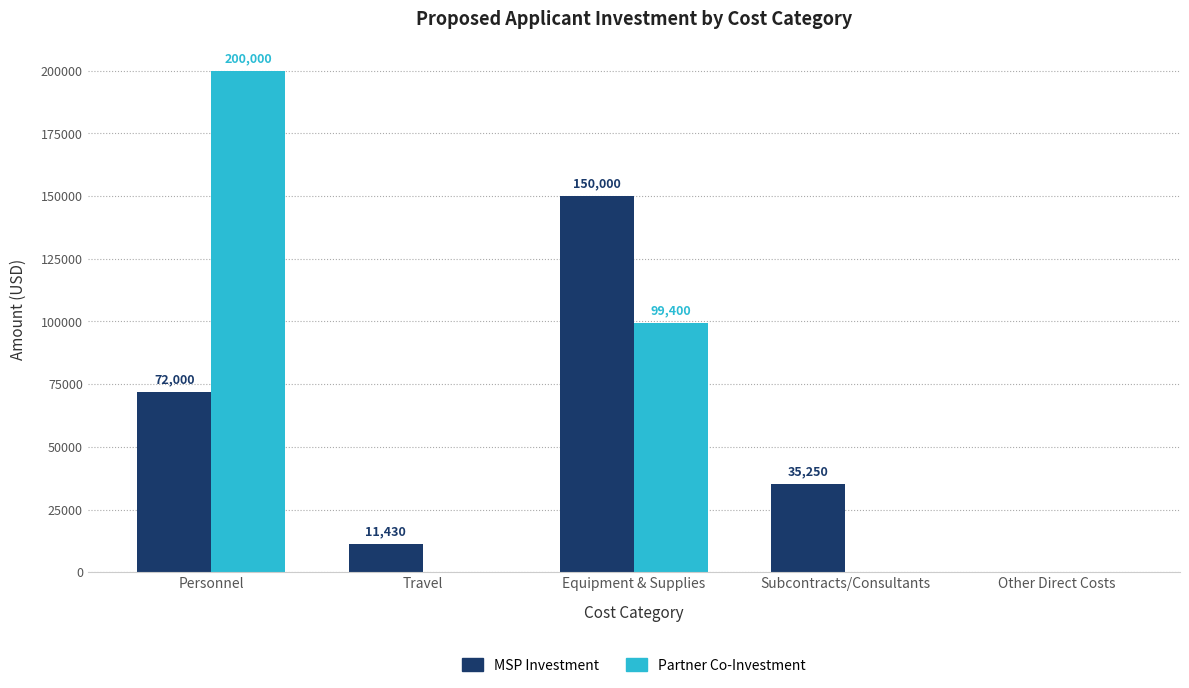

At which category is the sum across all series the highest?

Personnel